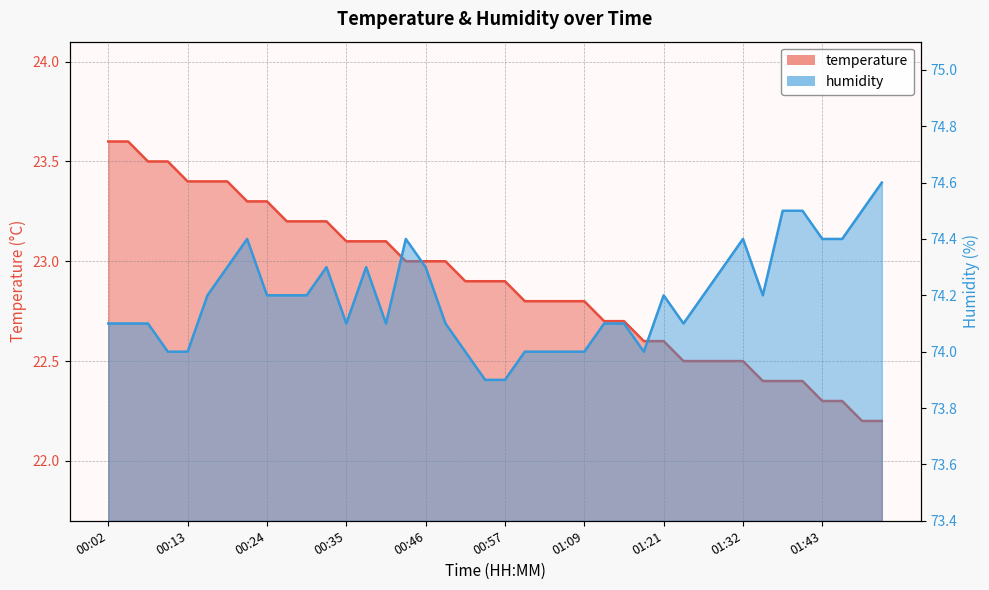

Is it true that humidity equals 74.3 at 00:32?

True